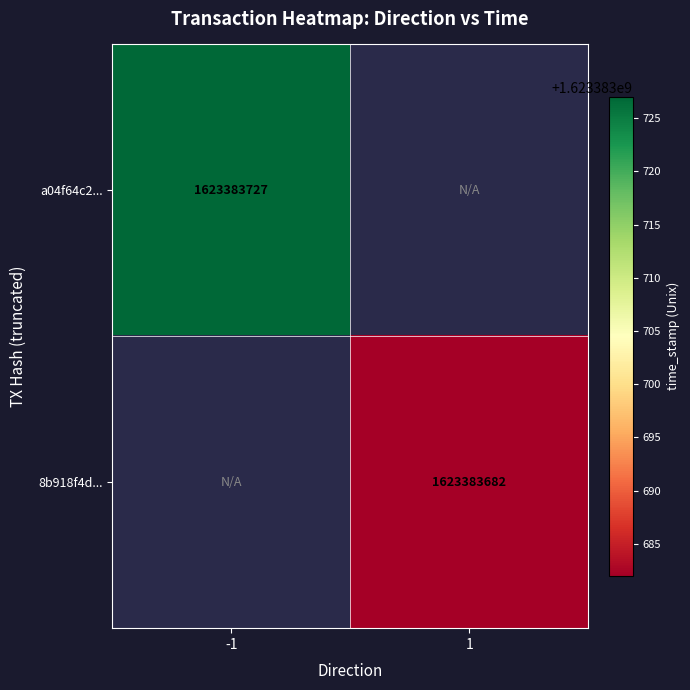

What is the difference between the 8b918f4d5599749de71eb7bf135fa87a3e65882 values at time_stamp and direction?

1623383681